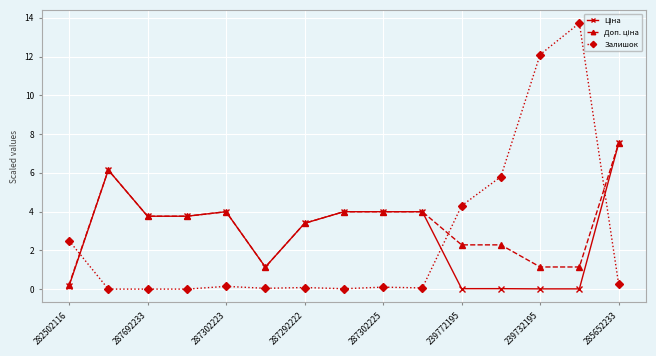

Which series has the widest spread of values?

Залишок